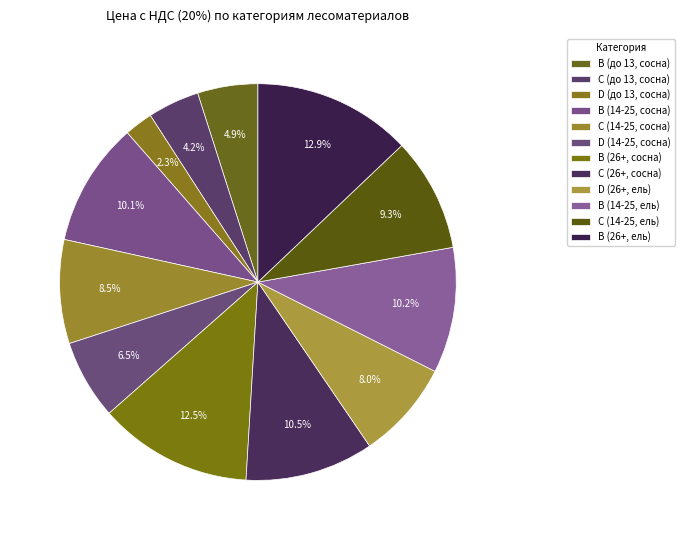

Which category has the smallest portion of the pie?

D (до 13, сосна)